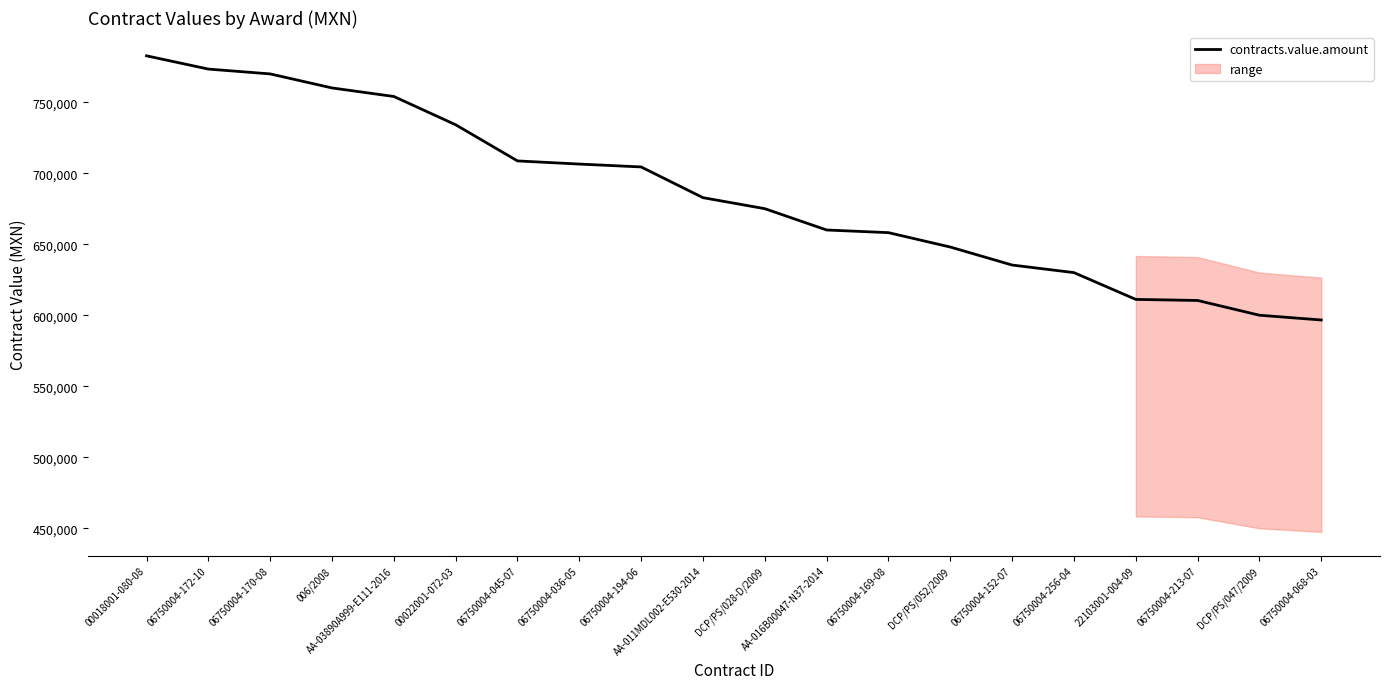

At which label is contracts.value.amount closest to 689625?

AA-011MDL002-E530-2014